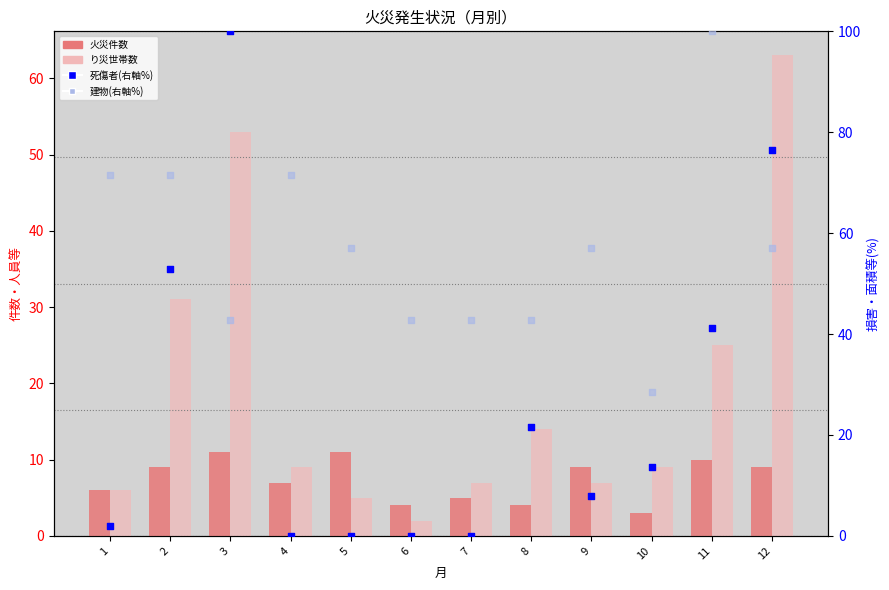

What are all the series names shown in the legend?

火災件数, り災世帯数, 死傷者(右軸%), 建物(右軸%)